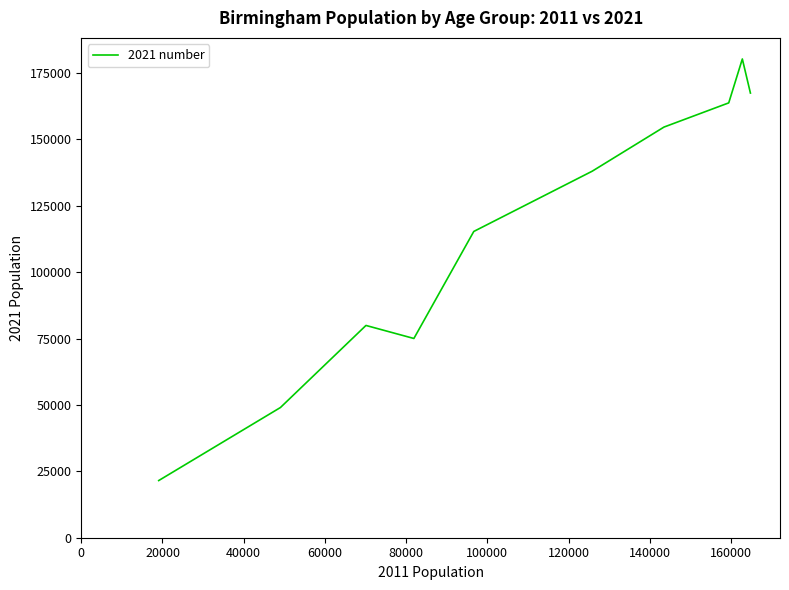

What is the difference between the maximum and minimum values?

158744